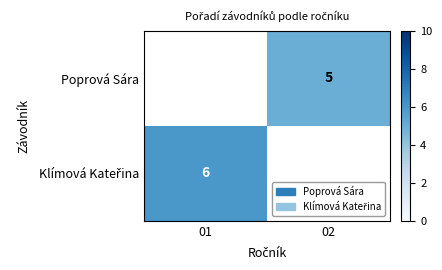

Is it true that Poprová Sára equals 5 at 02?

True